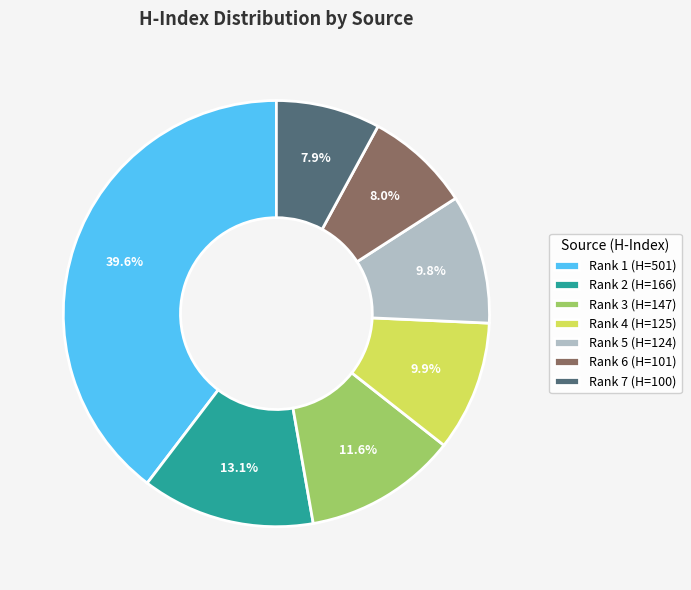

Does any single category account for the majority?

No